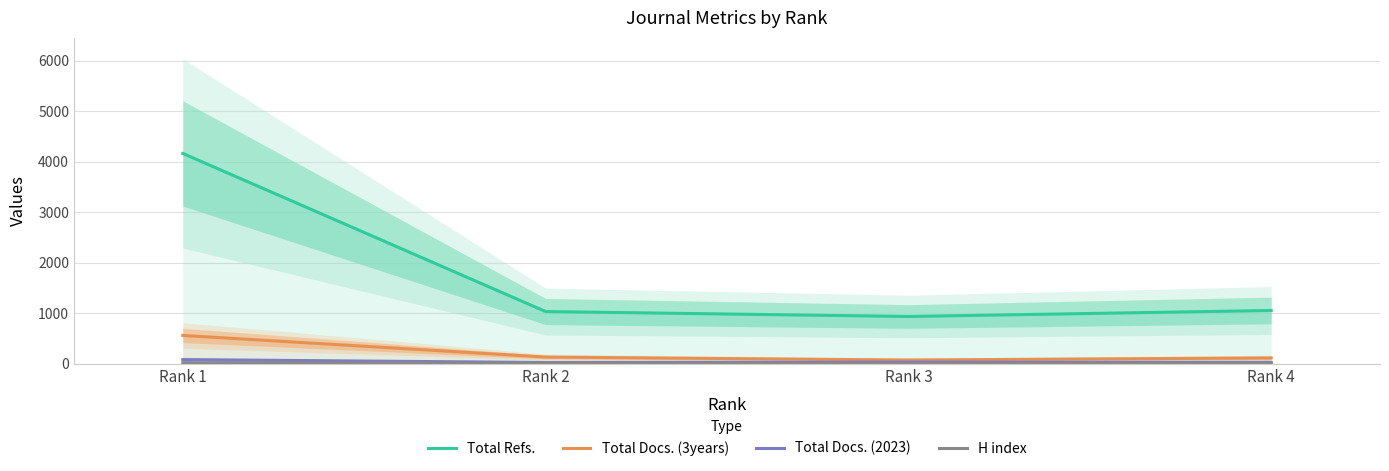

Is it true that Total Docs. (2023) equals 37 at Rank 4?

False